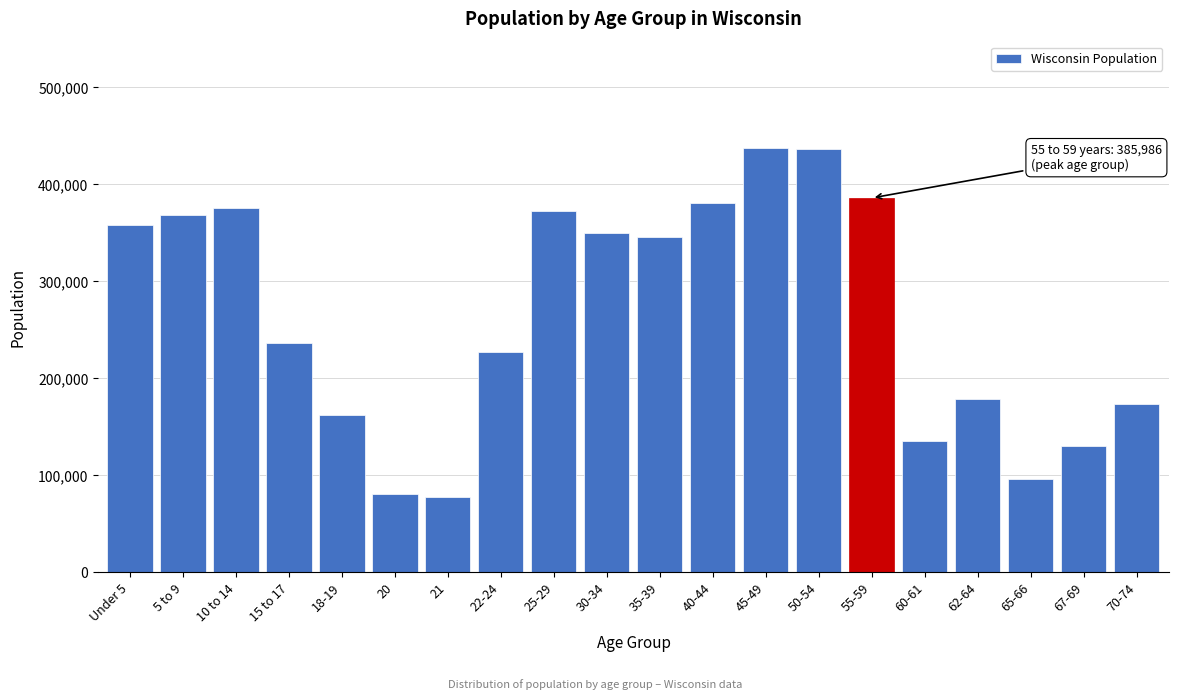

What is the change in value from 45-49 to 67-69?

-306914